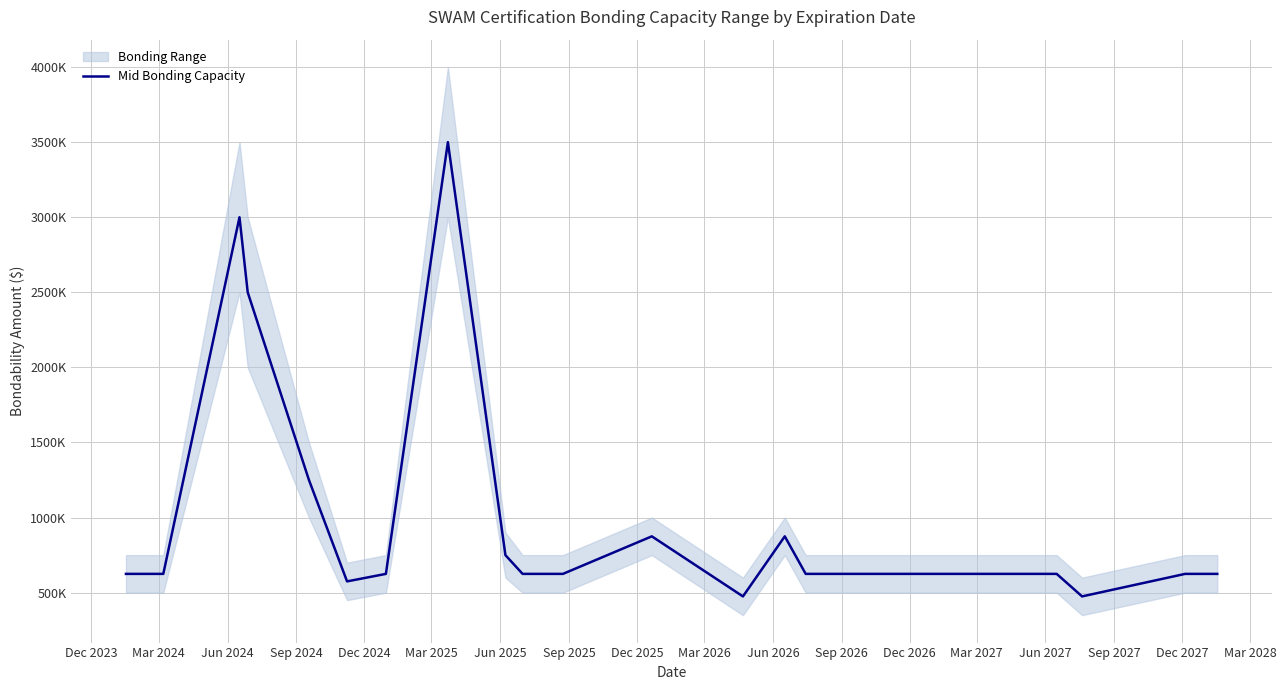

The chart shows a value of 952694 at 38. True or false?

False